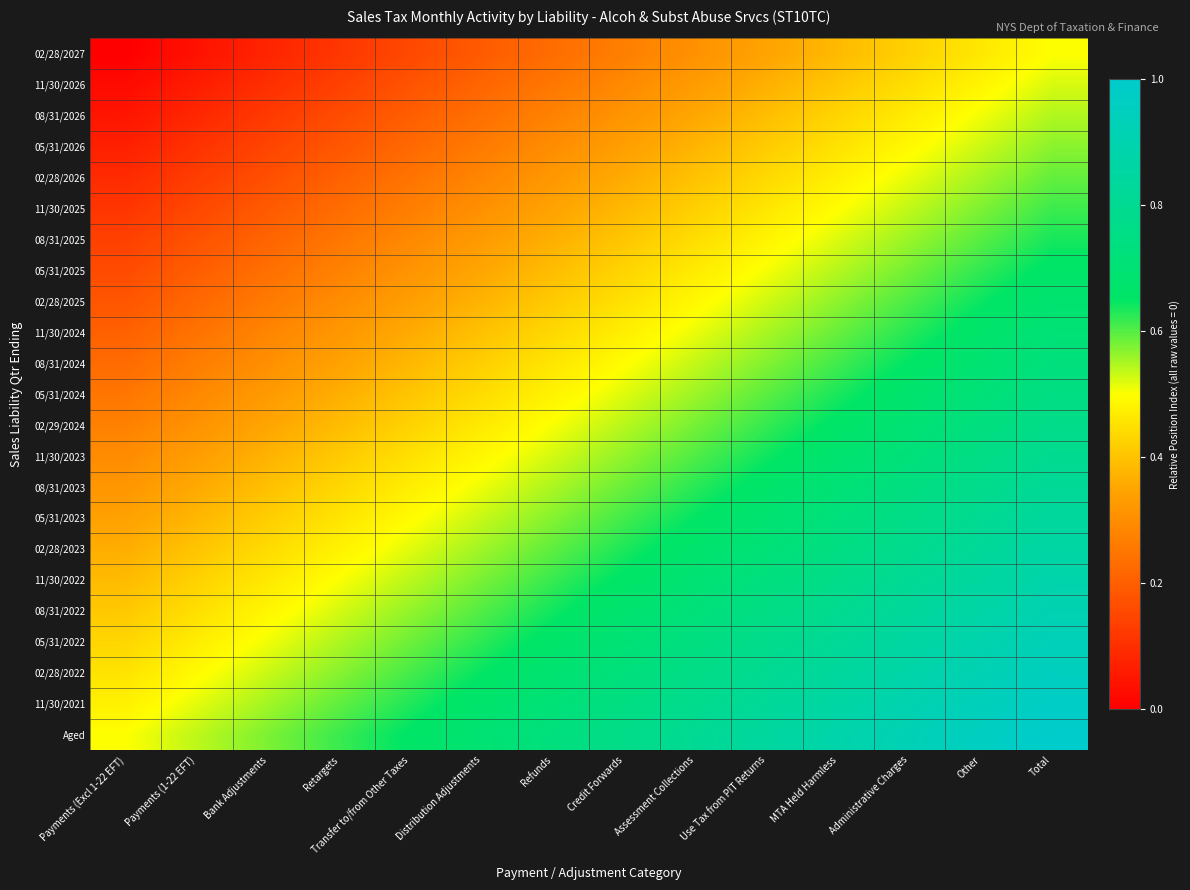

What is the maximum value shown in the chart?

1.0